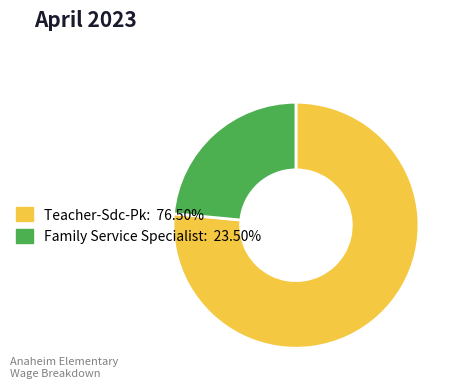

Is there any slice that represents more than half of the pie?

Yes